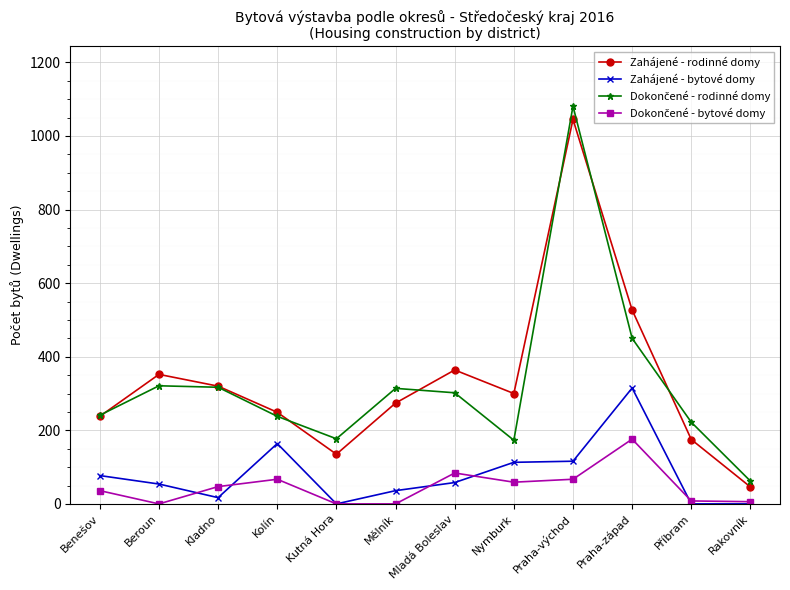

At which category is the sum across all series the highest?

Praha-východ